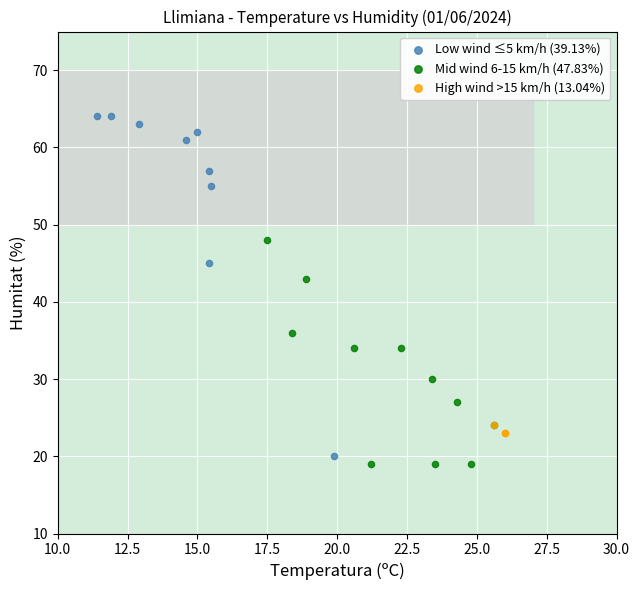

Which series has the largest Y range (max minus min)?

Low wind ≤5 km/h (39.13%)